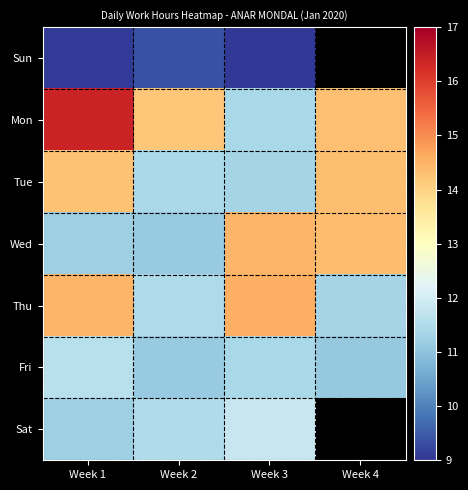

At Week 1, list the series in order from largest to smallest.

Mon, Thu, Tue, Fri, Wed, Sat, Sun